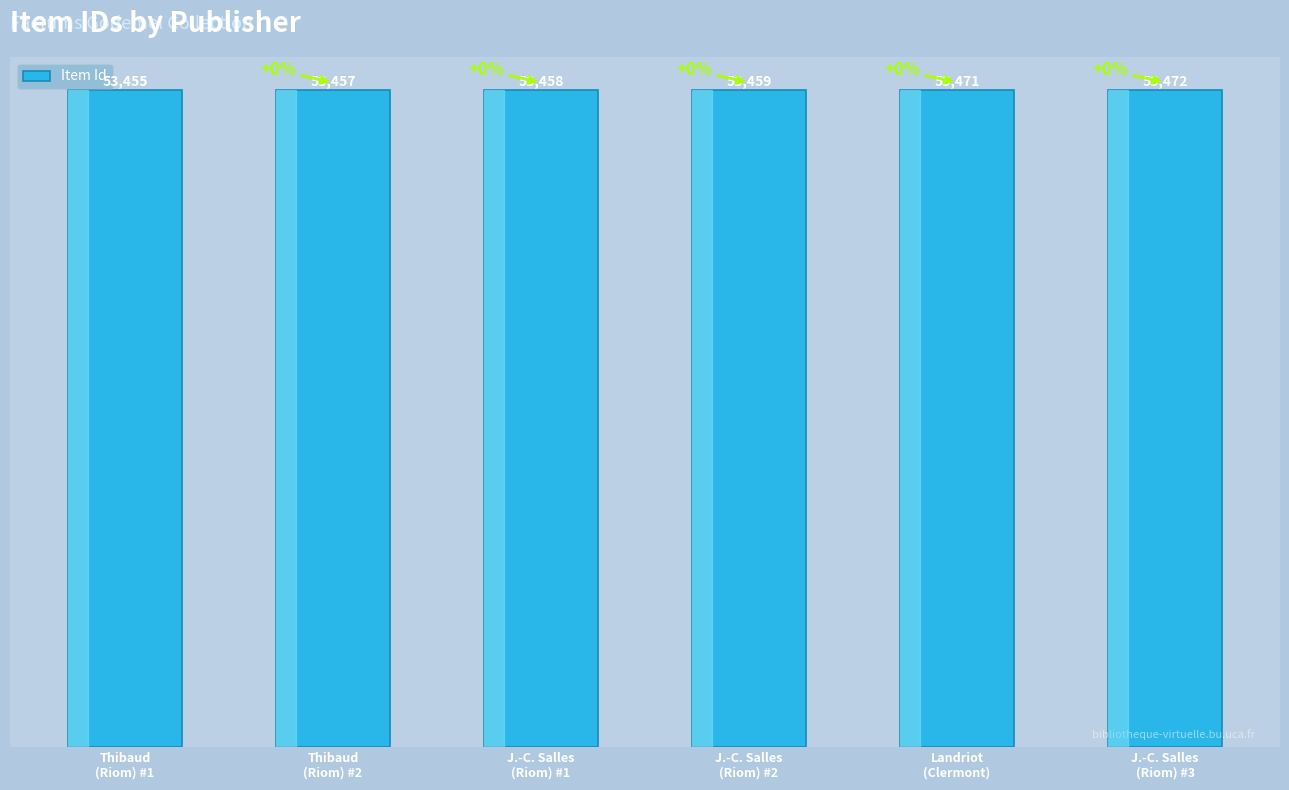

List the labels in order of value, largest first.

J.-C. Salles
(Riom) #3, Landriot
(Clermont), J.-C. Salles
(Riom) #2, J.-C. Salles
(Riom) #1, Thibaud
(Riom) #2, Thibaud
(Riom) #1